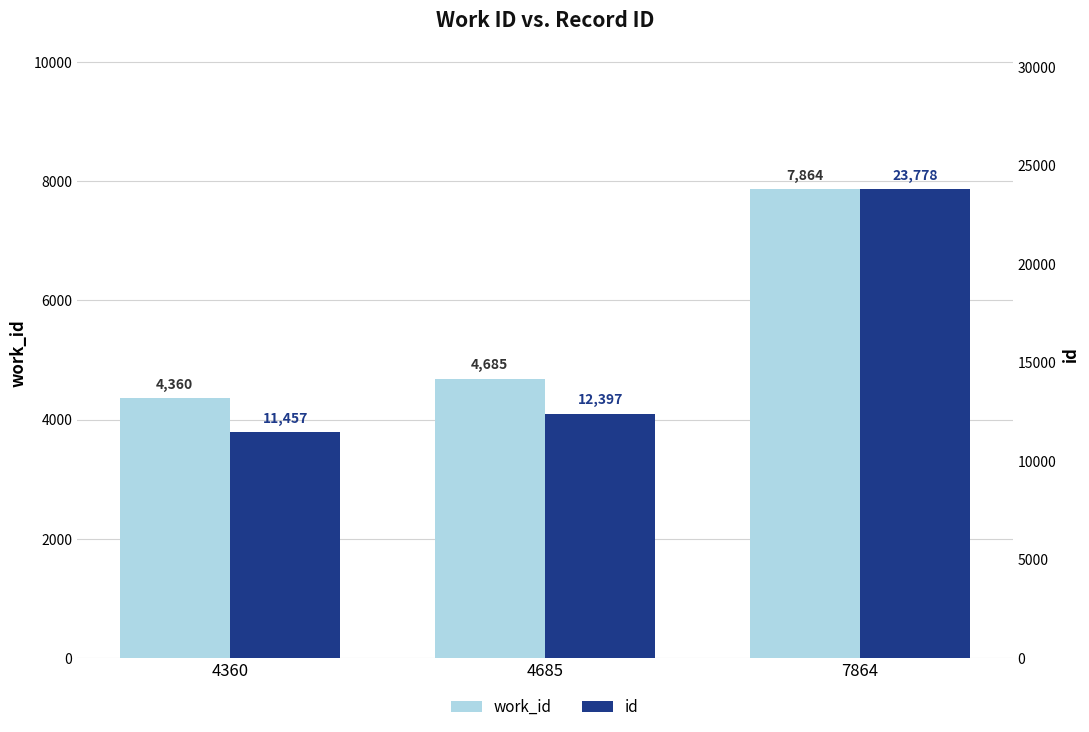

The value of work_id at 7864 is 7864. True or false?

True